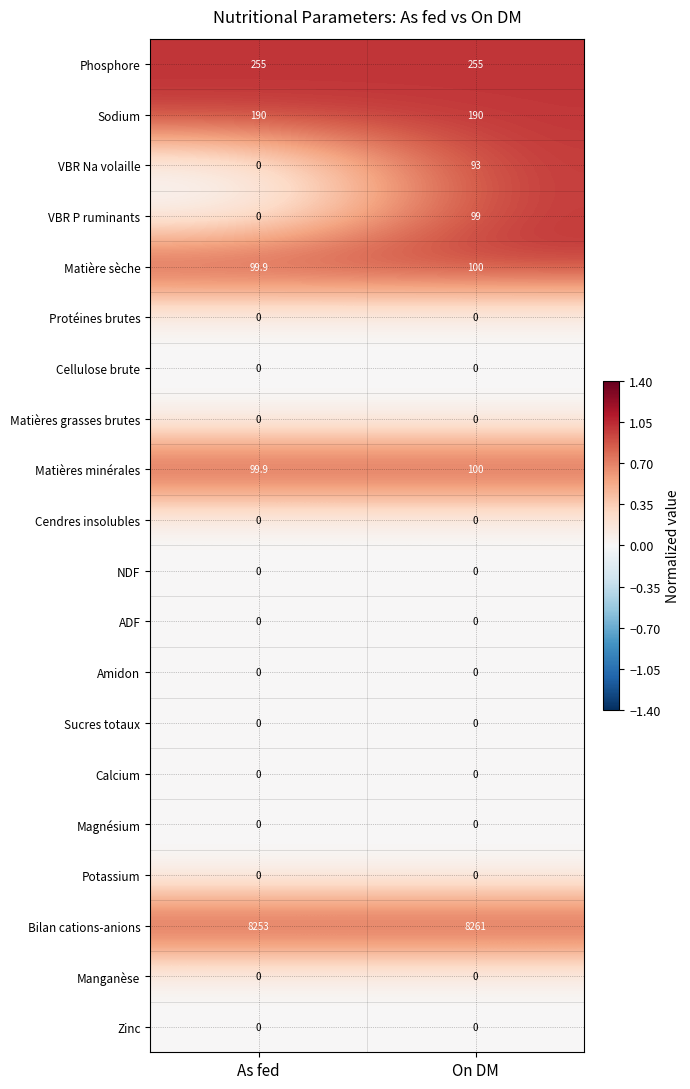

What is the greatest value displayed?

8261.0